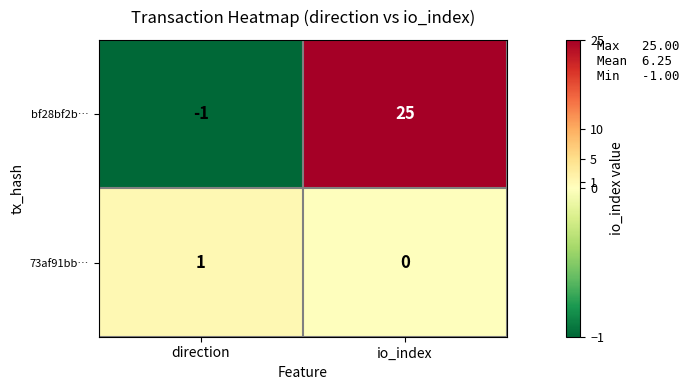

Reading right to left, what are all the values shown in this chart?

bf28bf2b…: io_index=25	direction=-1
73af91bb…: io_index=0	direction=1